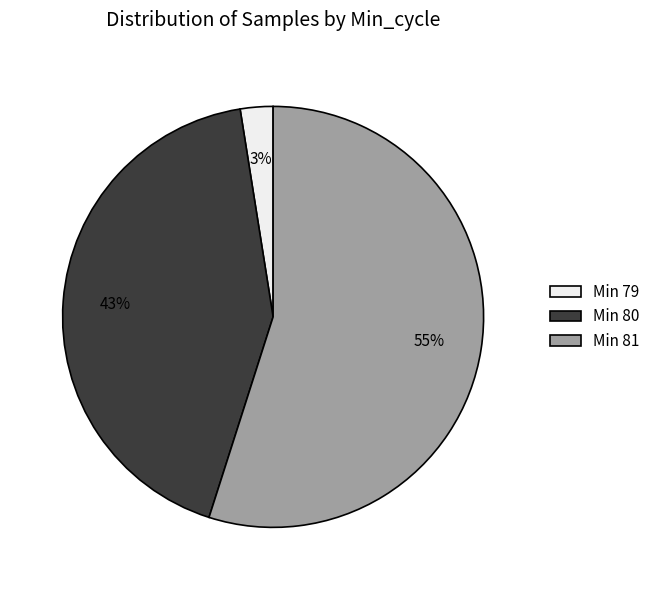

Count the number of slices in the pie.

3